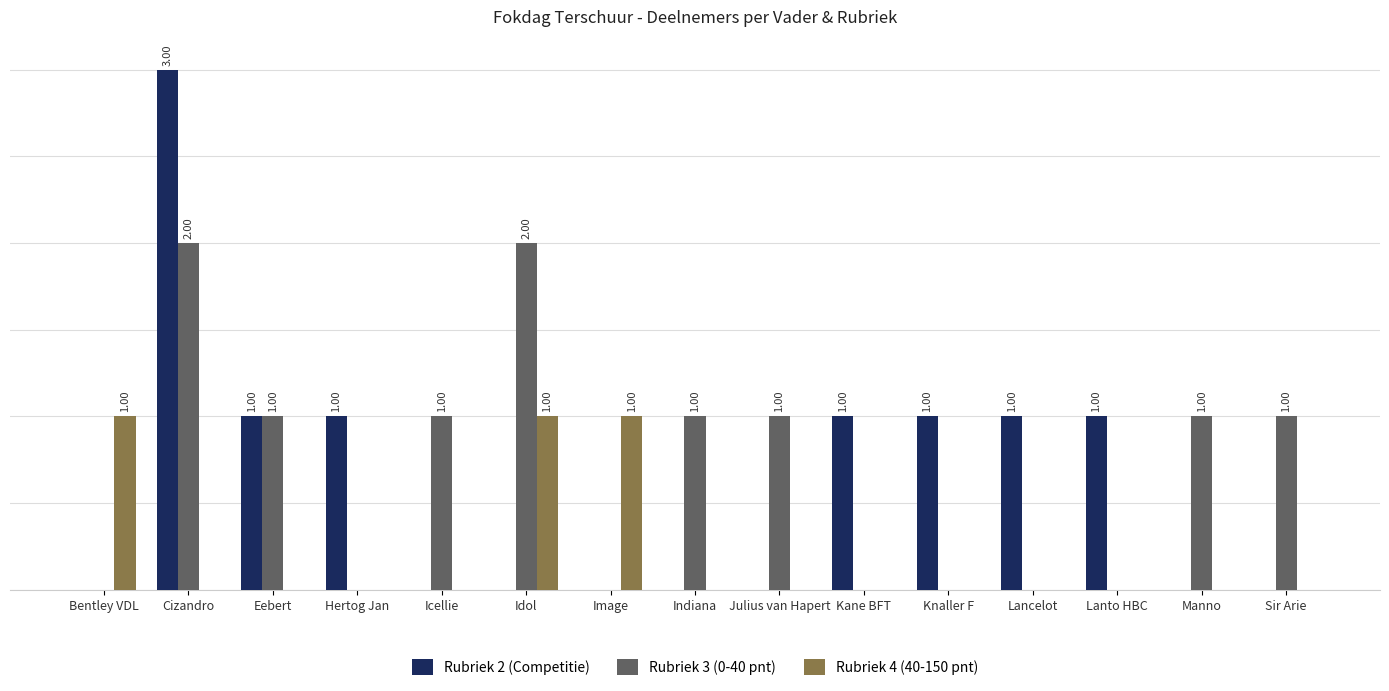

Which series has the largest total across all categories?

Rubriek 3 (0-40 pnt)